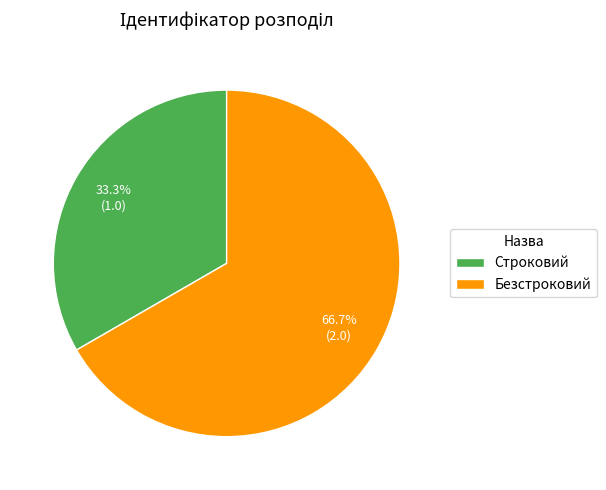

True or false: Безстроковий accounts for 67% of the total.

True